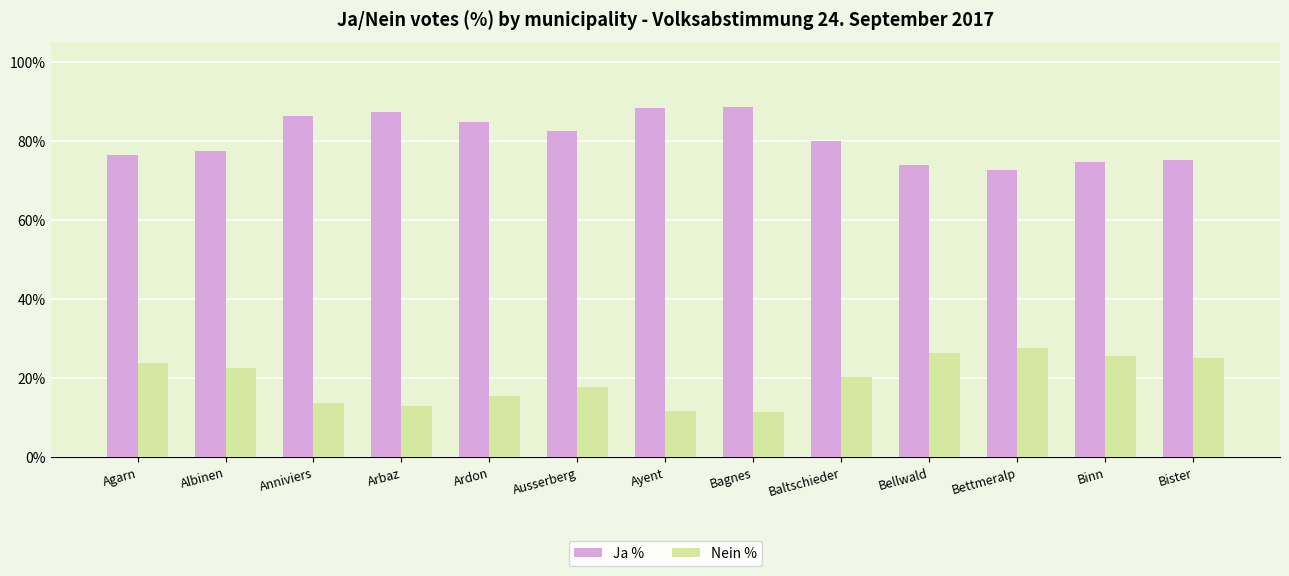

What is the smallest value displayed?

11.4